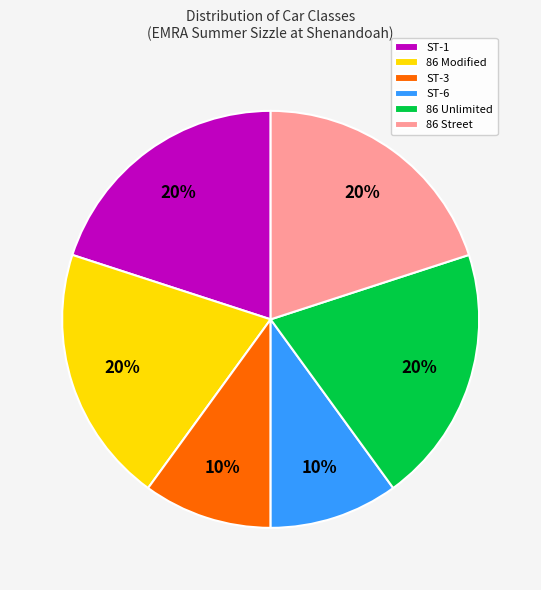

Which has a higher value, 86 Modified or ST-3?

86 Modified